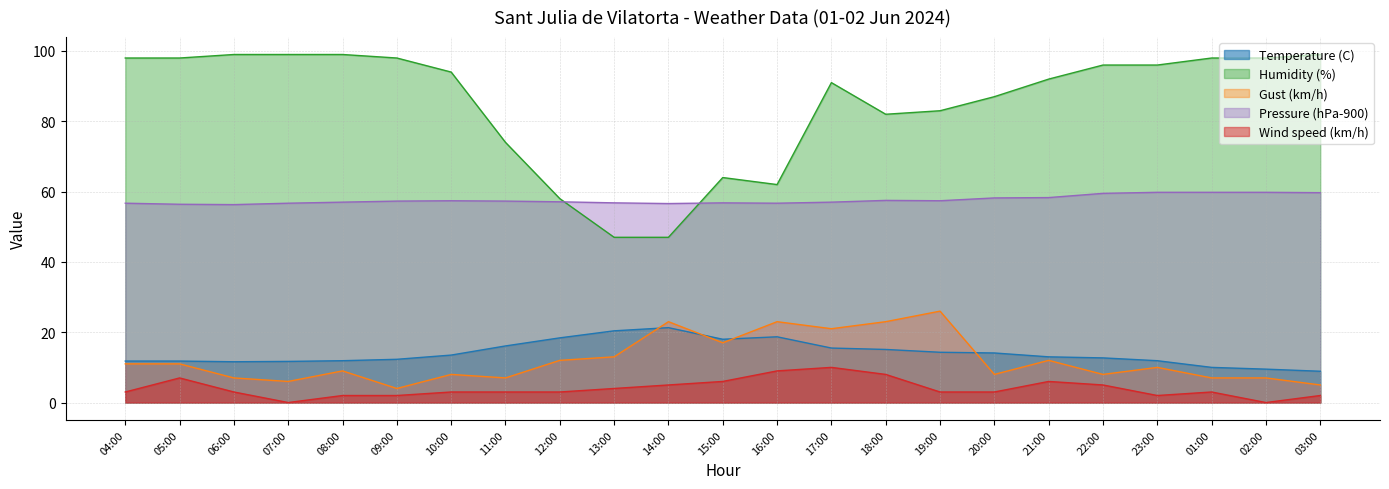

How many values in the Temperature (C) series are below 13?

11